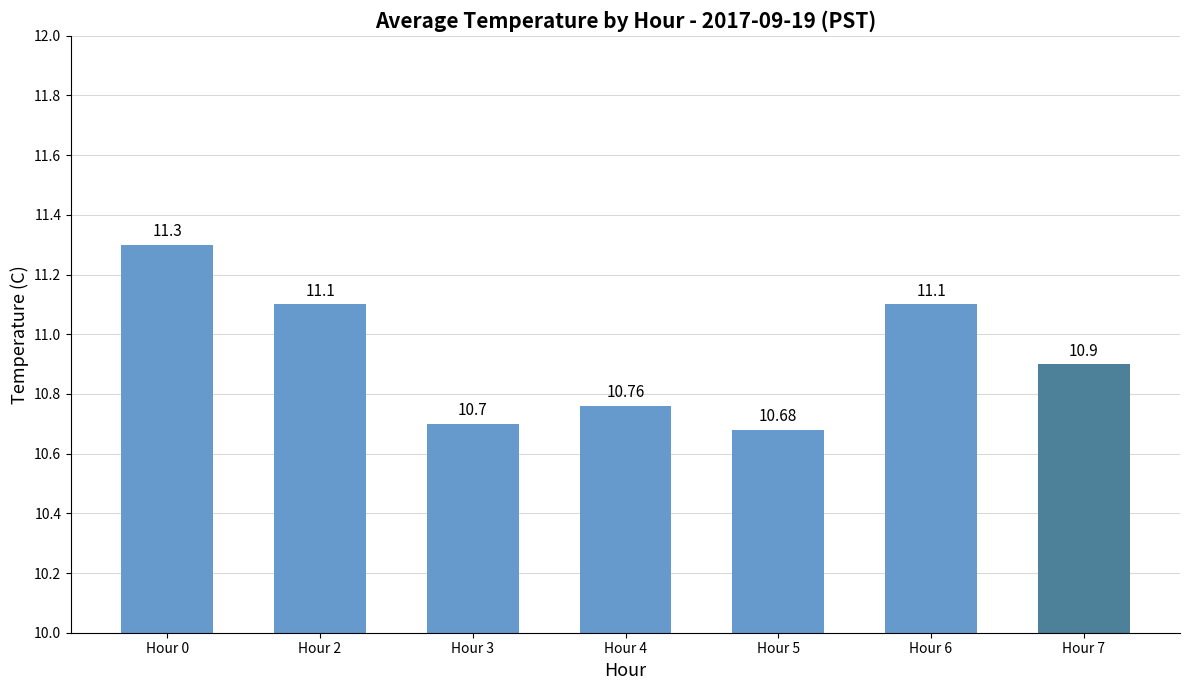

What is the change in value from Hour 3 to Hour 4?

+0.1